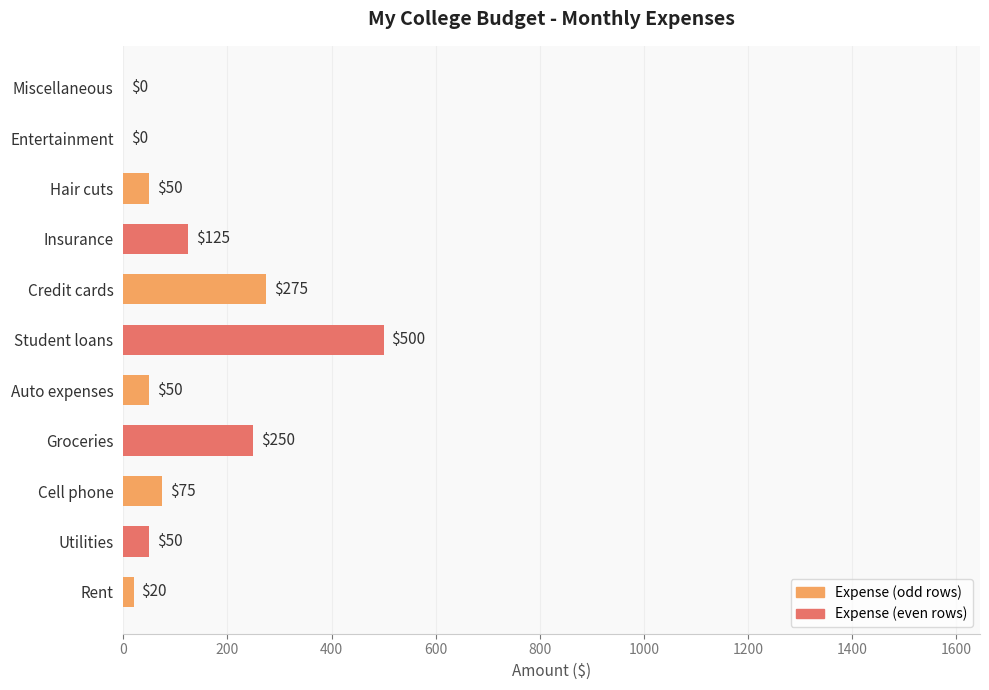

What is the sum of the values at Insurance and Groceries?

375